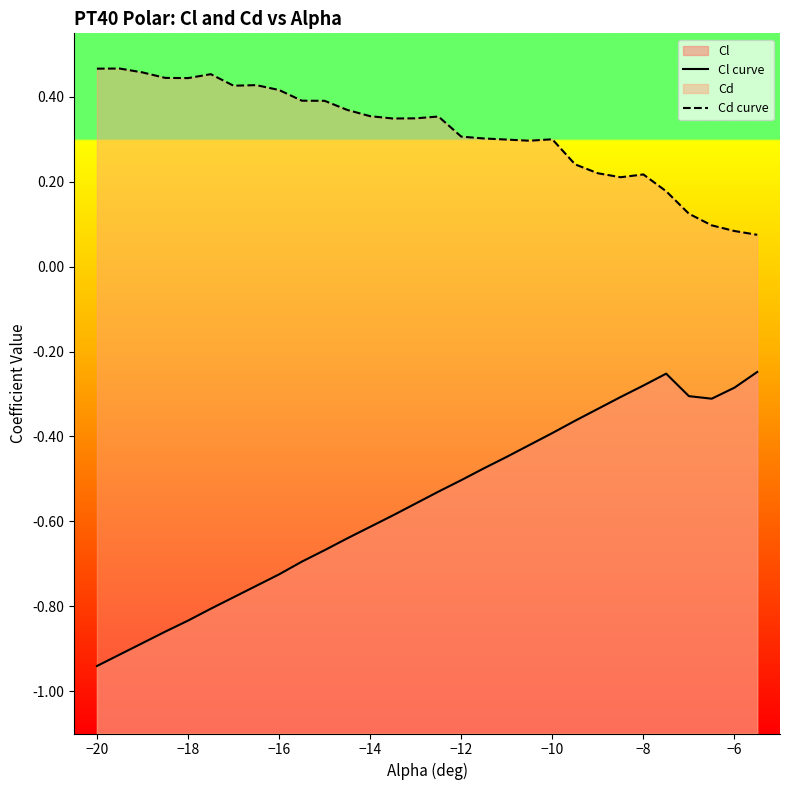

The Cd curve series shows 0.2 at 13. True or false?

False